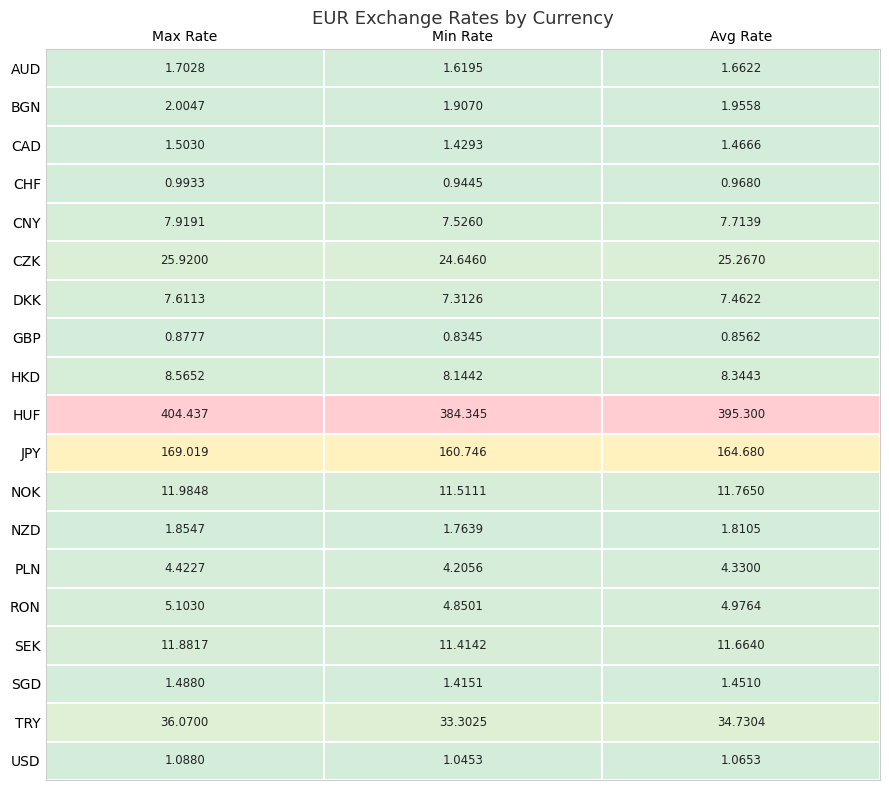

Rank the categories by TRY value from highest to lowest.

Max Rate, Avg Rate, Min Rate